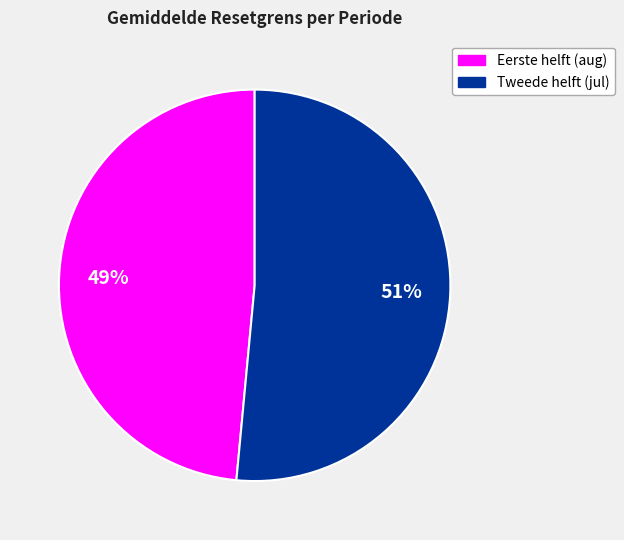

Does any single category account for the majority?

Yes